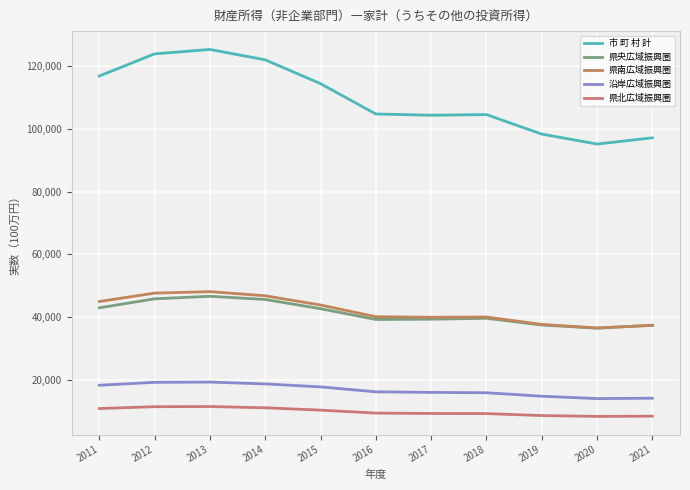

What is the value of the 県央広域振興圏 point at the 9th from the left?

37454